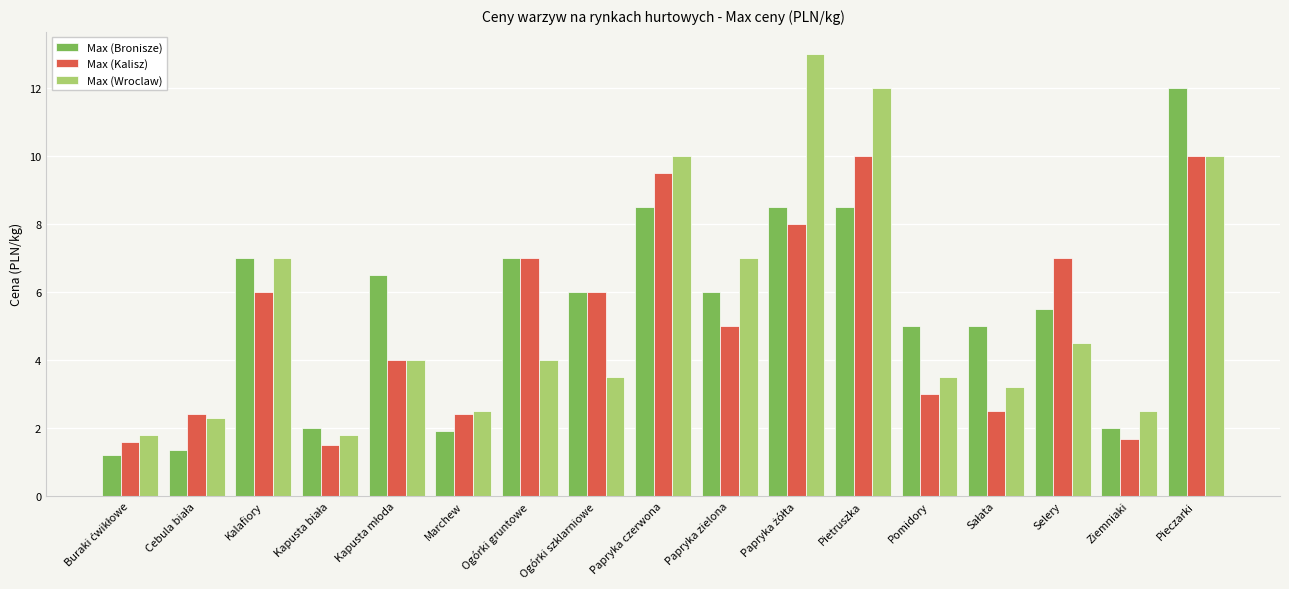

What is the minimum value for Max (Kalisz)?

1.5